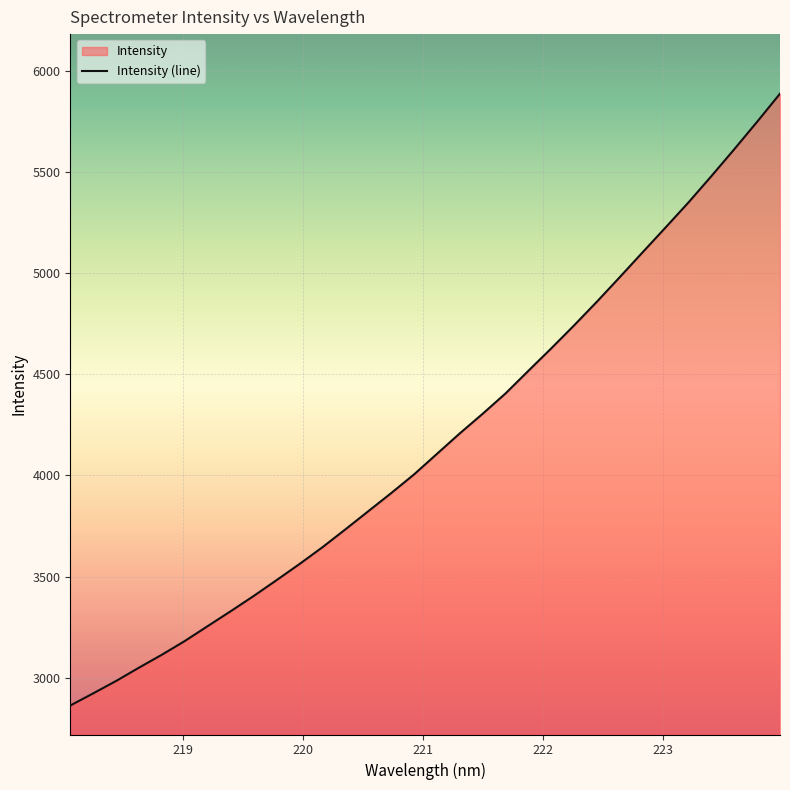

What is the greatest value displayed?

5886.1